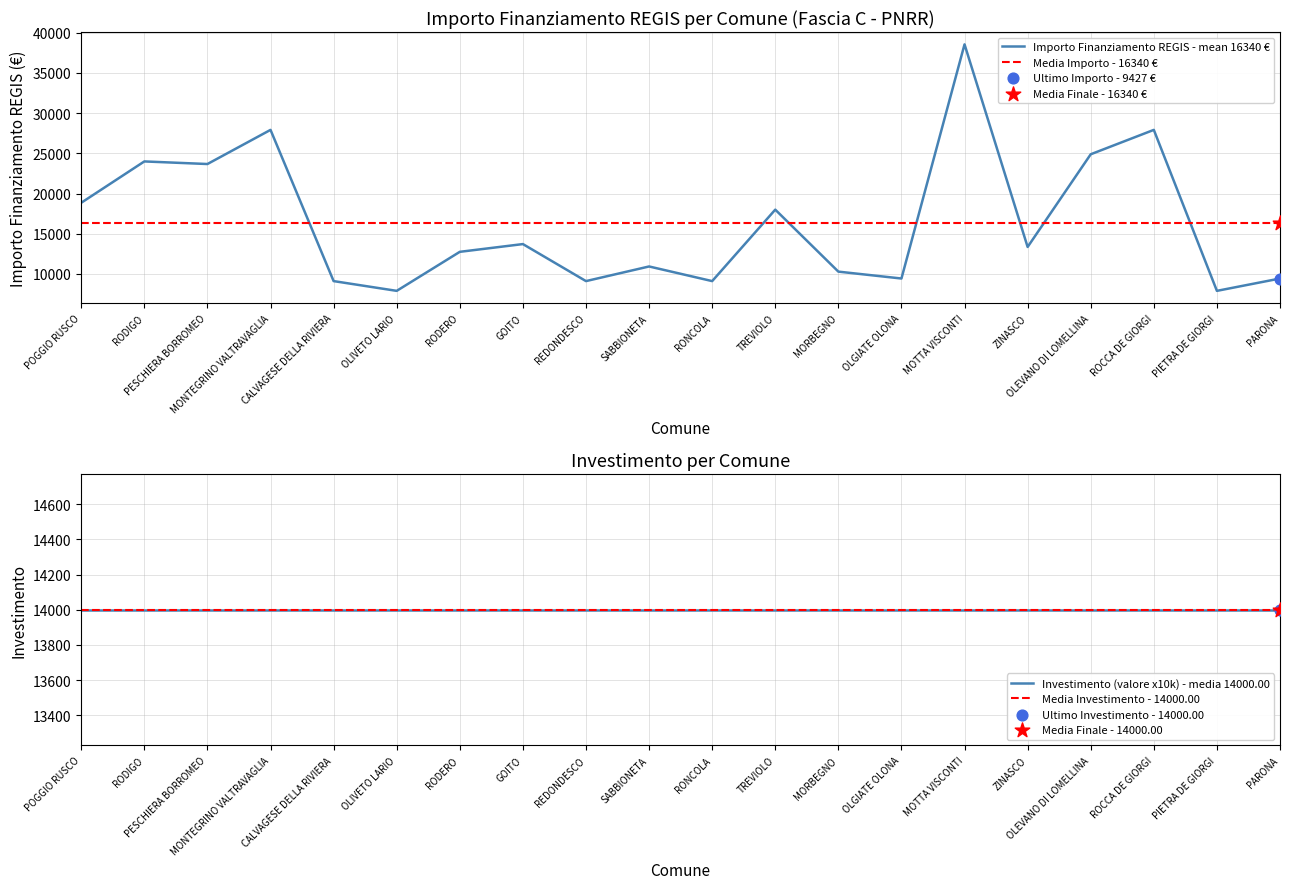

Is the value of Investimento (valore x10k) - media 14000.00 at POGGIO RUSCO greater than the value of Media Importo - 16340 € at PARONA?

No